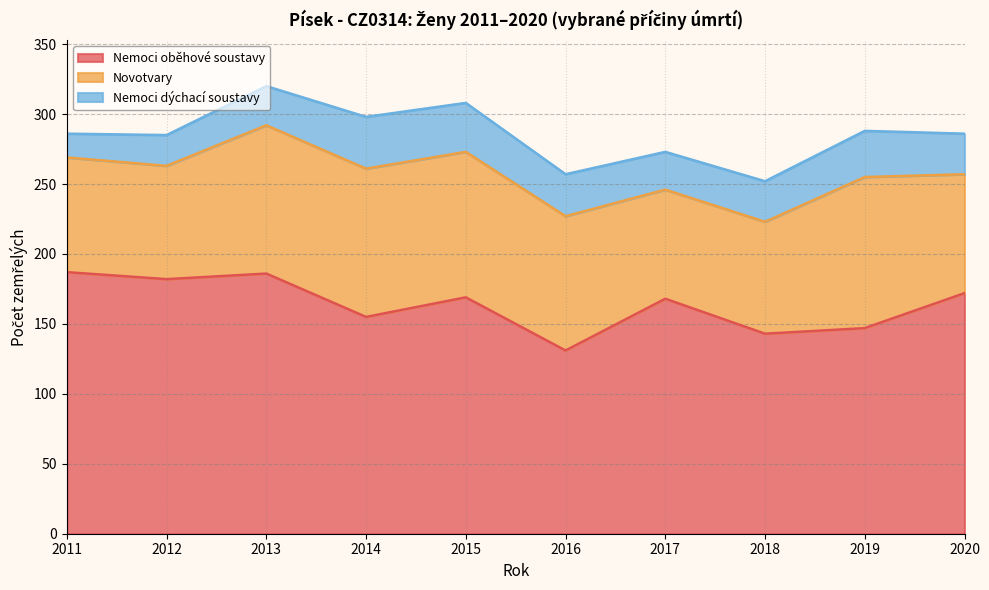

Reading left to right, list all the values displayed in this chart.

Nemoci oběhové soustavy: 187	182	186	155	169	131	168	143	147	172
Novotvary: 82	81	106	106	104	96	78	80	108	85
Nemoci dýchací soustavy: 17	22	28	37	35	30	27	29	33	29